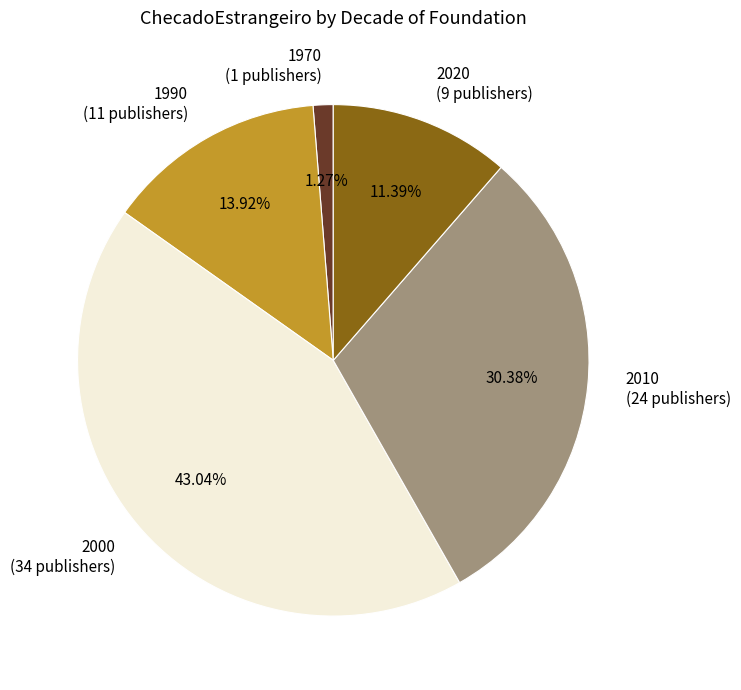

Combined, what portion of the pie is 1990 and 2020?

25.3%